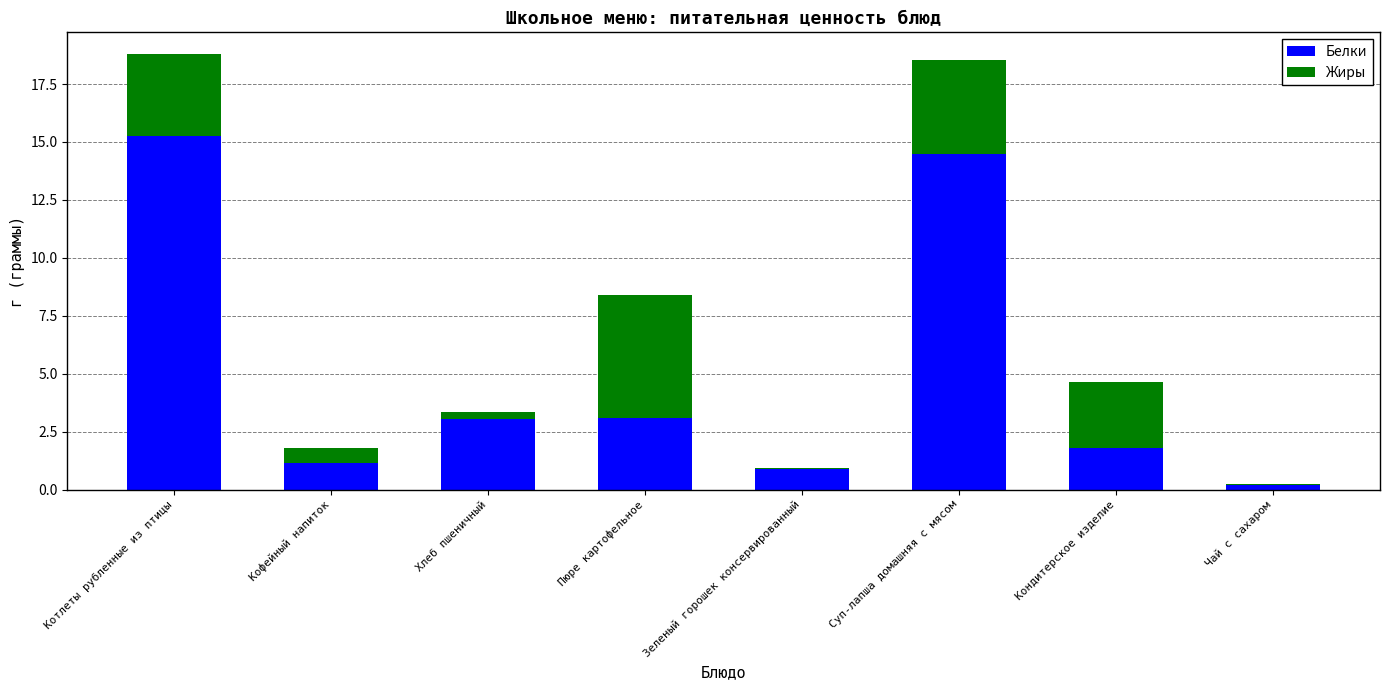

What is the total value across all series at Котлеты рубленные из птицы?

18.8